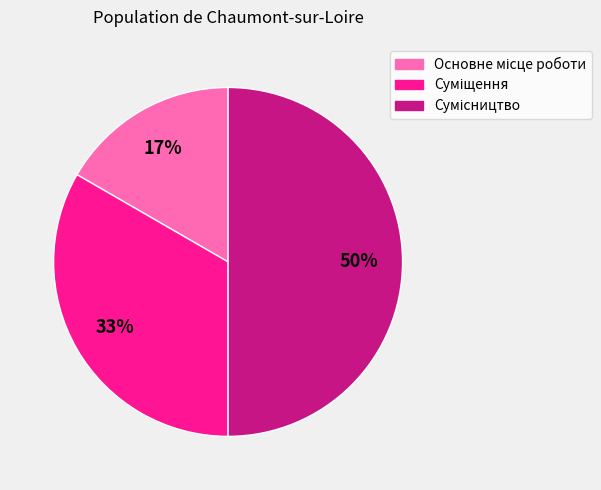

To the nearest percent, what is the difference between the largest and smallest slice percentages?

33%